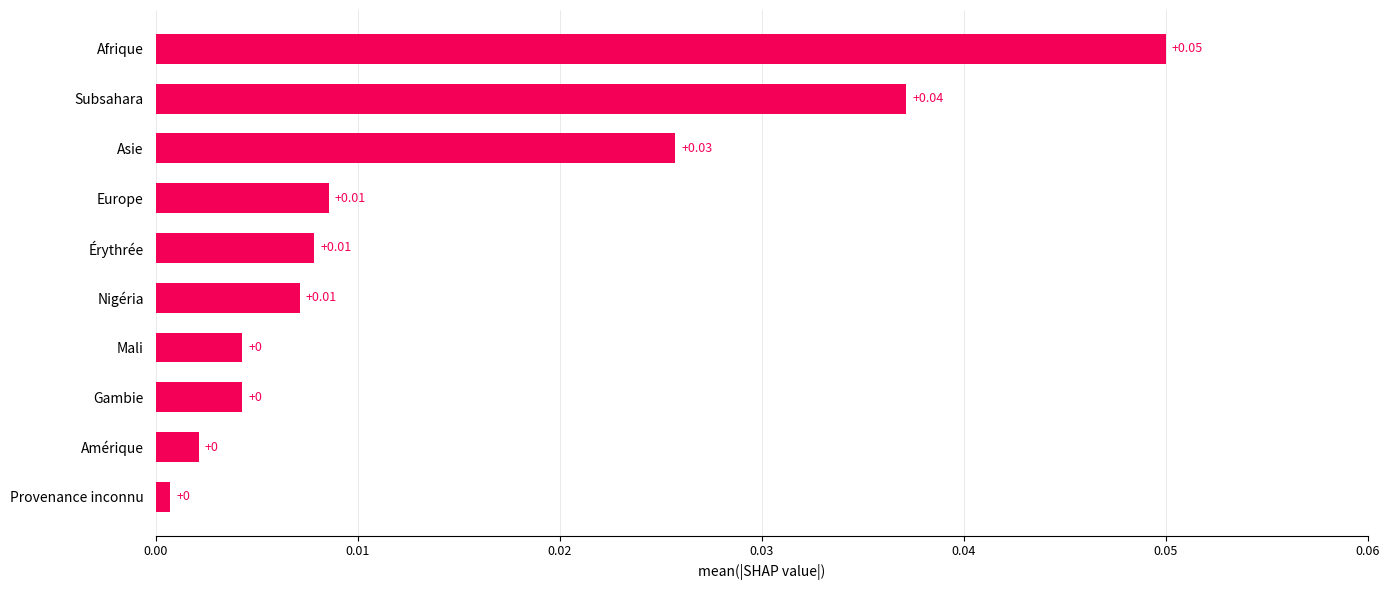

Are the bars horizontal?

Yes